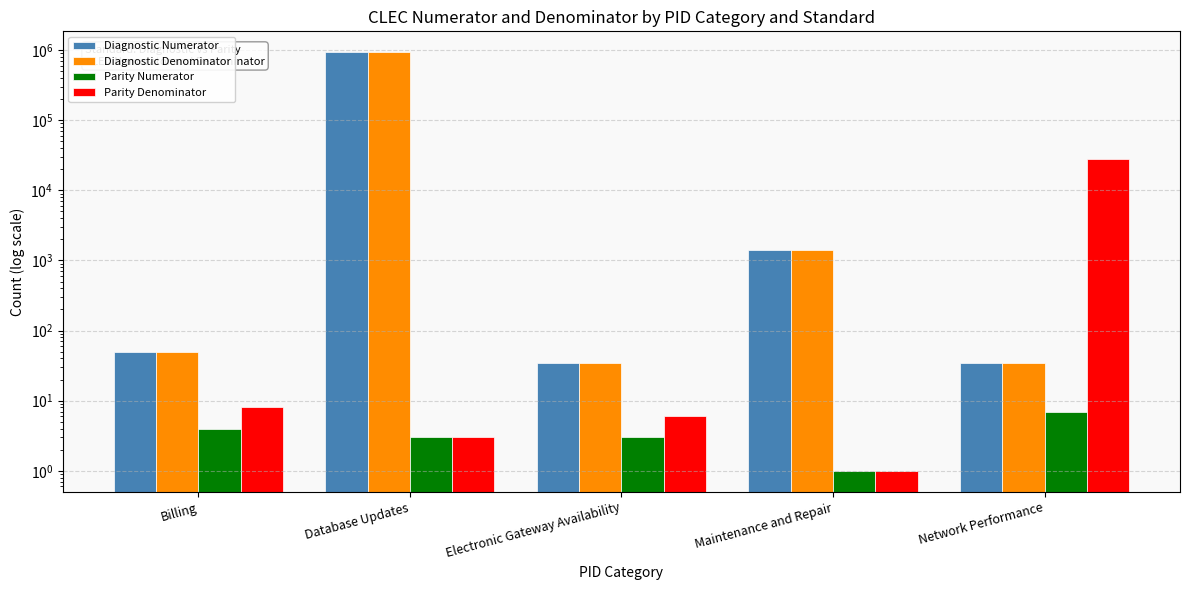

Does the chart contain stacked bars?

No